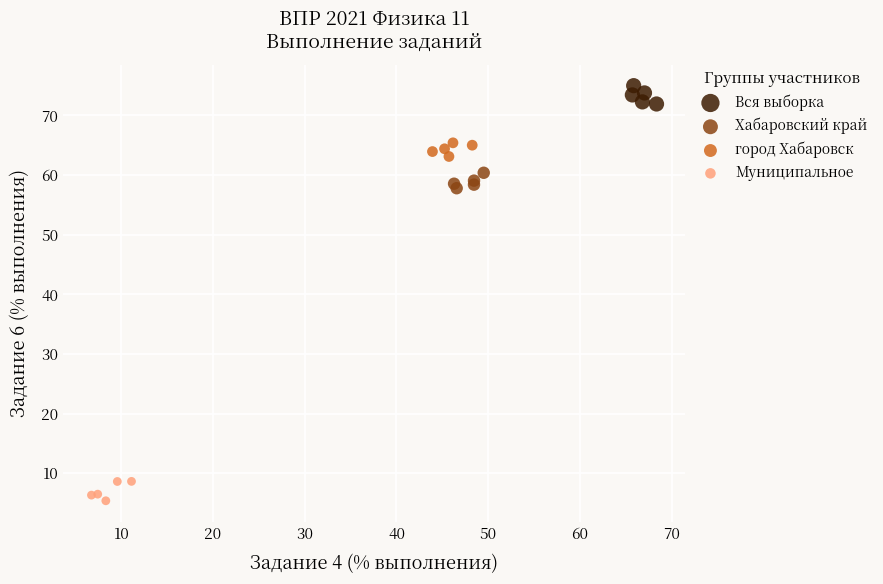

Which series reaches the minimum Y coordinate?

Муниципальное